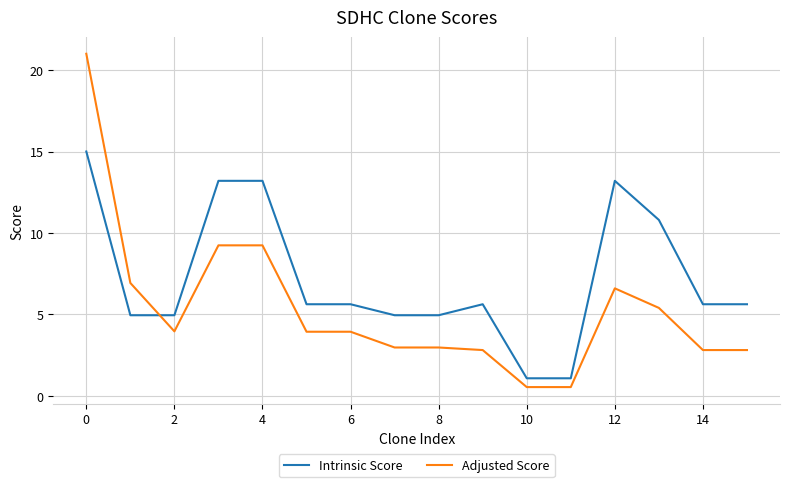

Which series has the largest total across all categories?

Intrinsic Score